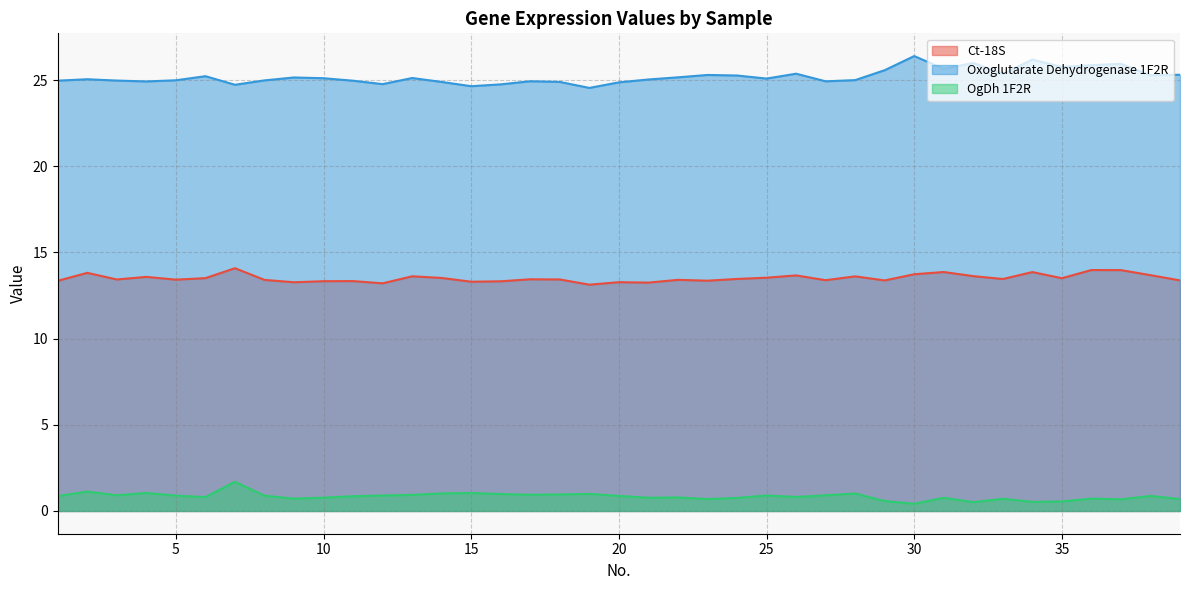

Rank the series at 34 from highest to lowest value.

Oxoglutarate Dehydrogenase 1F2R, Ct-18S, OgDh 1F2R